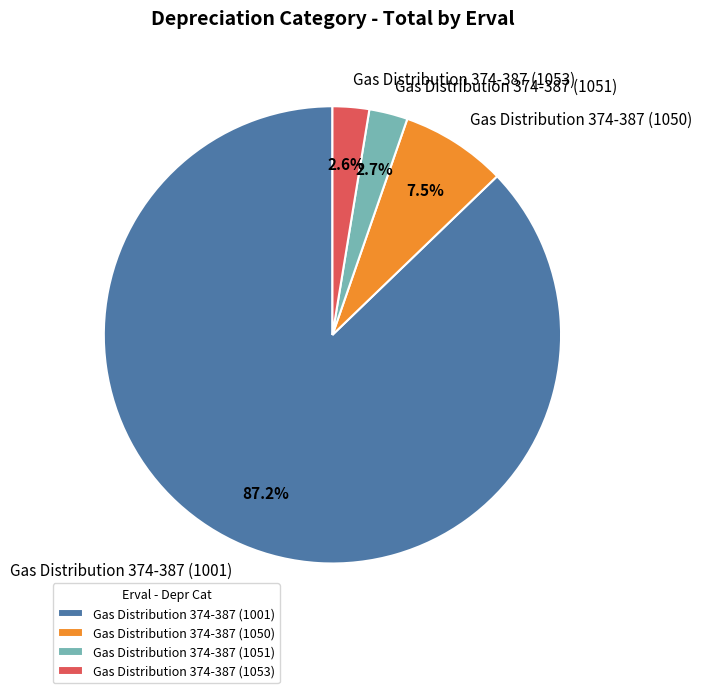

Is Gas Distribution 374-387 (1053) the majority of the pie?

No